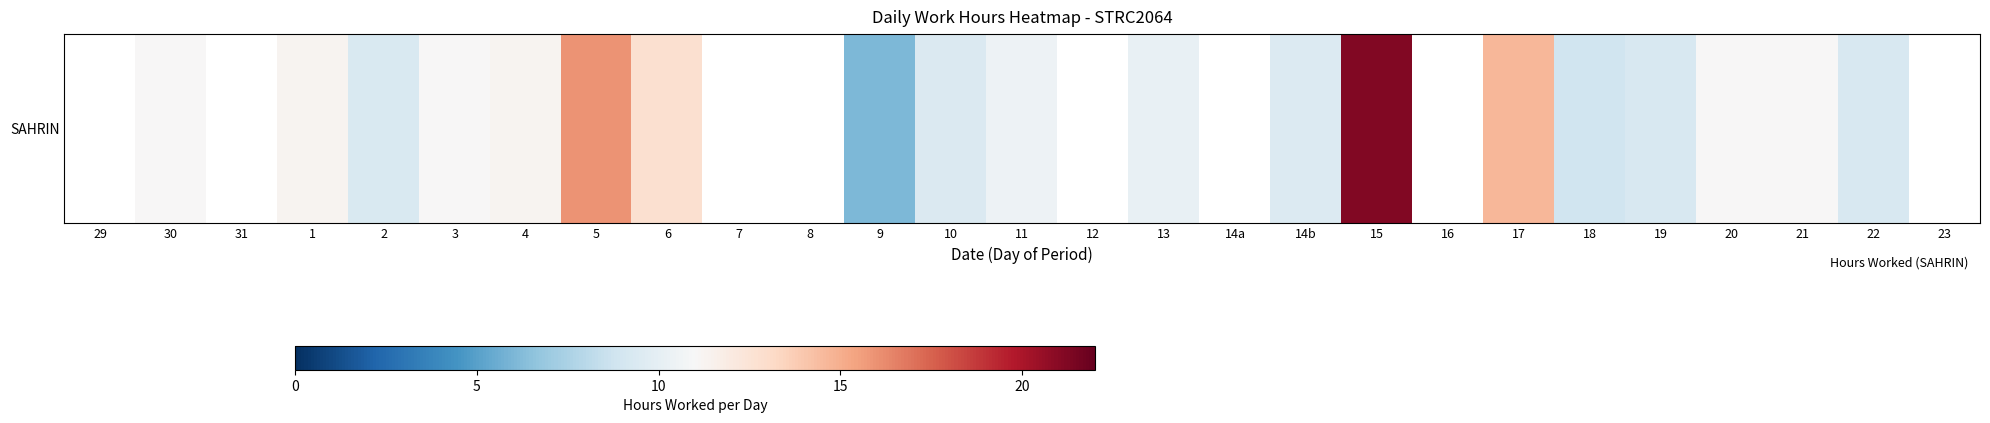

List the labels in order of value, smallest first.

29, 31, 7, 8, 12, 14a, 16, 23, 9, 18, 22, 19, 2, 10, 14b, 13, 11, 21, 30, 20, 3, 4, 1, 6, 17, 5, 15